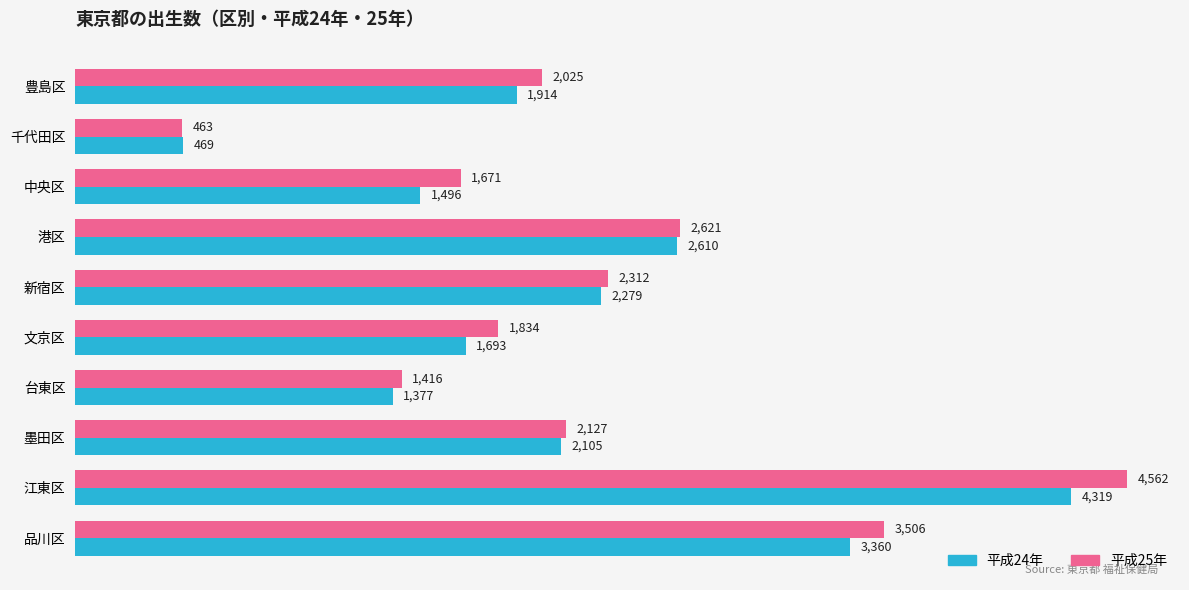

Which series has the largest range (max minus min)?

平成25年